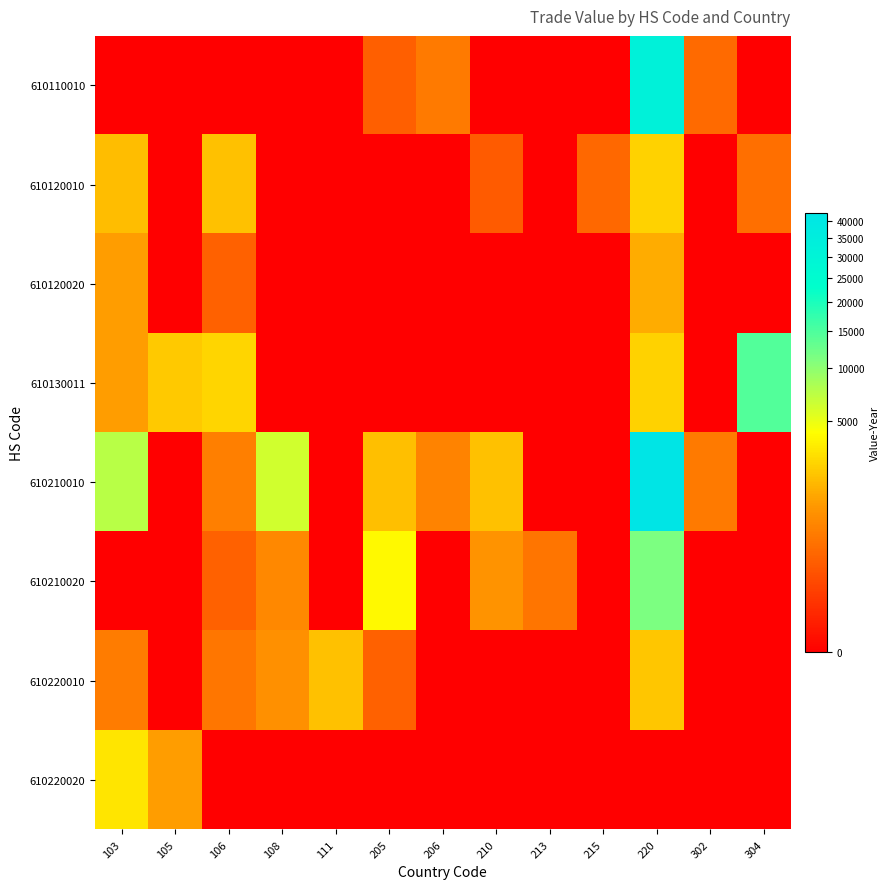

Which category has the lowest value across all series?

103